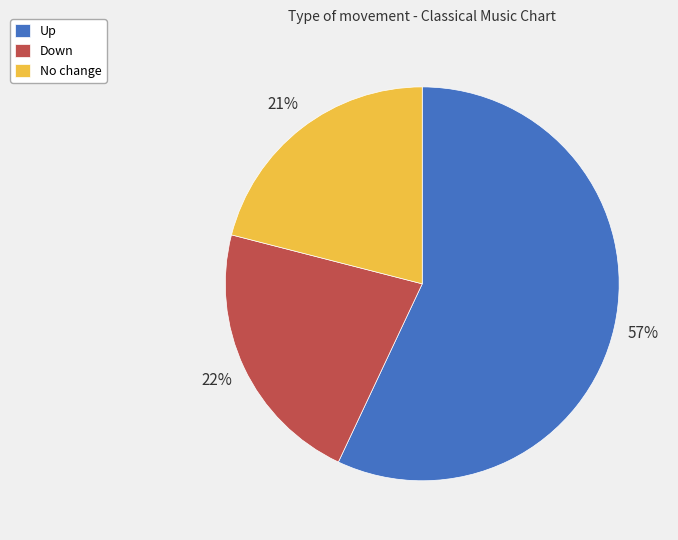

What is the ratio of the value at No change to the value at Down?

1.0